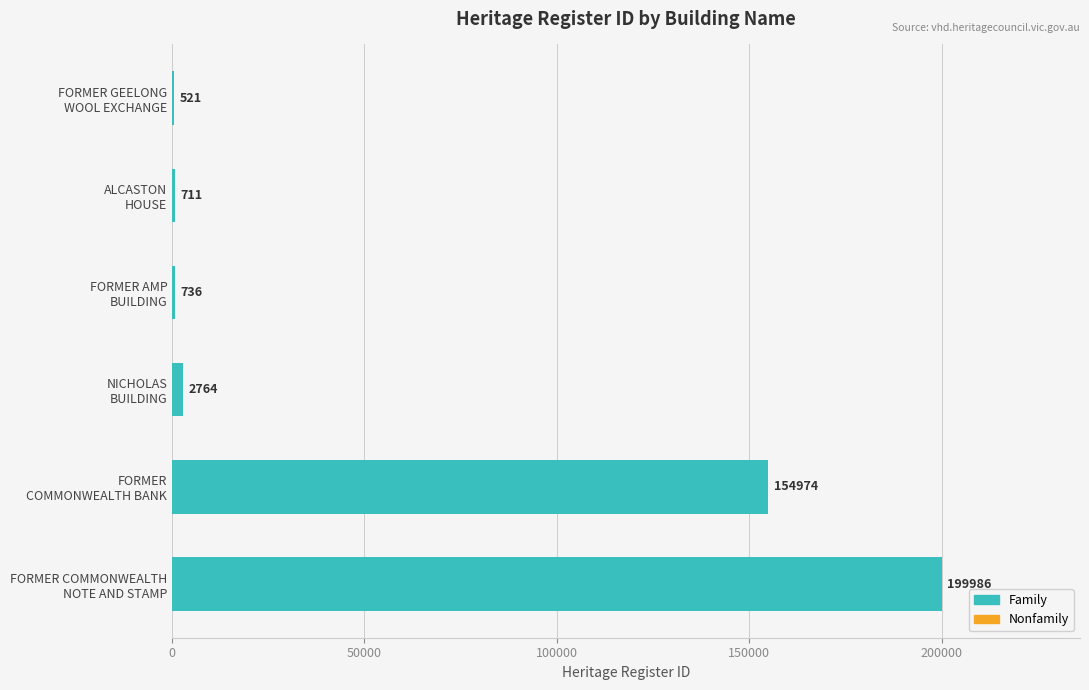

How many series are shown in this chart?

1